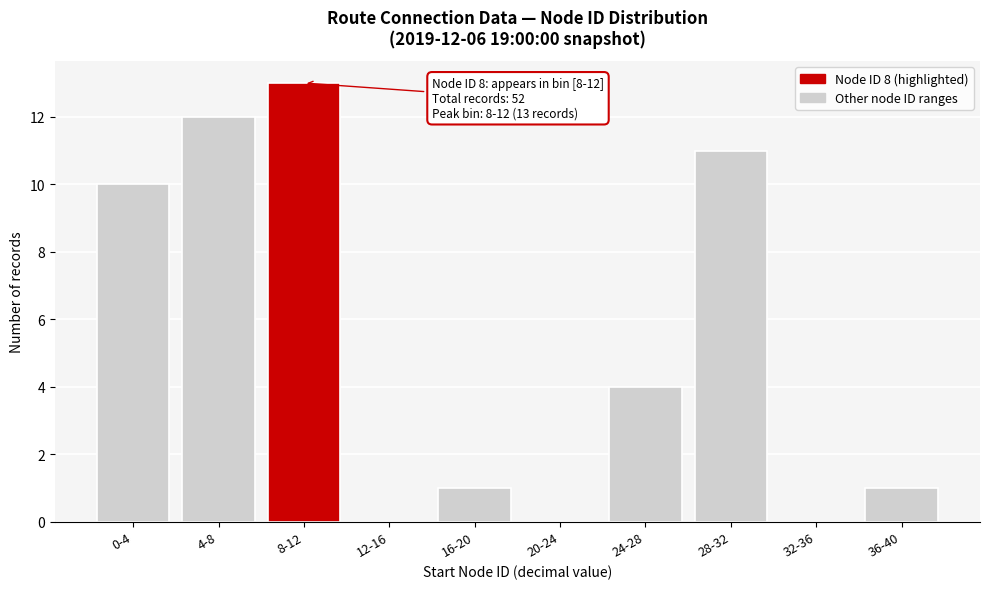

Reading right to left, transcribe all the data shown in this chart.

36-40=1	32-36=0	28-32=11	24-28=4	20-24=0	16-20=1	12-16=0	8-12=13	4-8=12	0-4=10